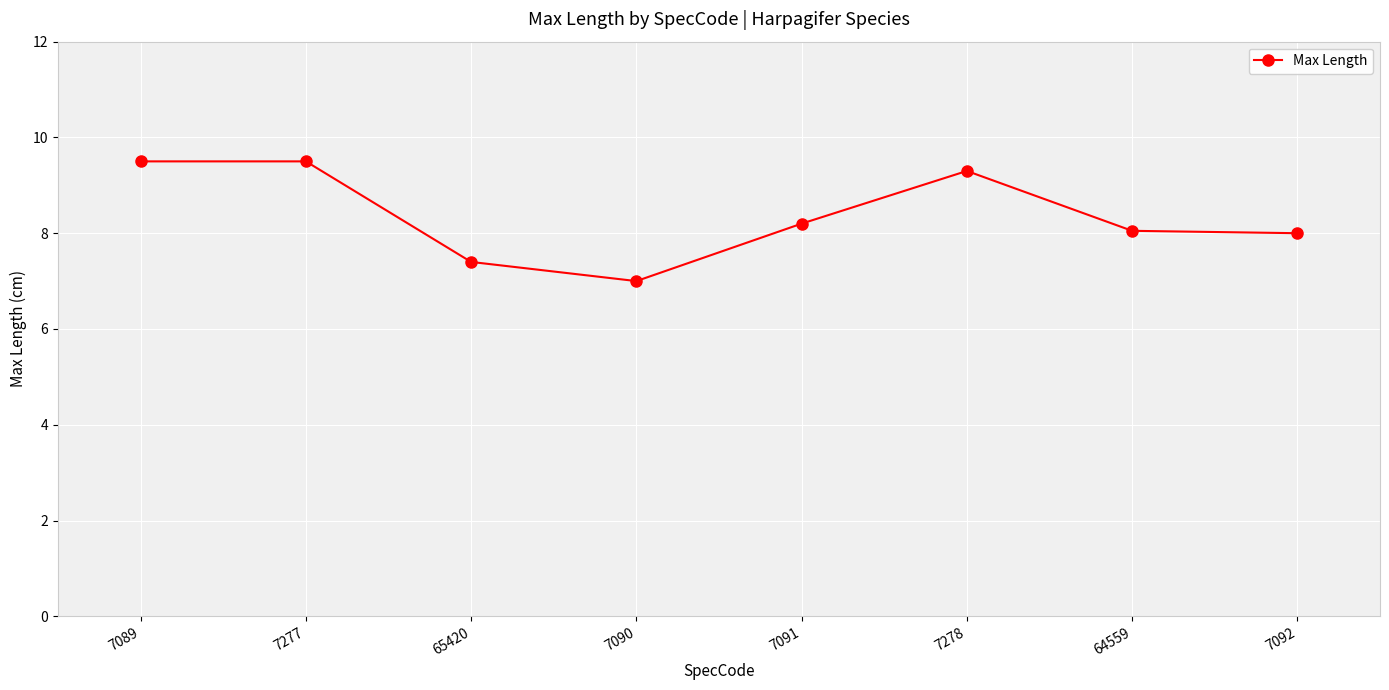

At which label does the data first exceed 8?

7089